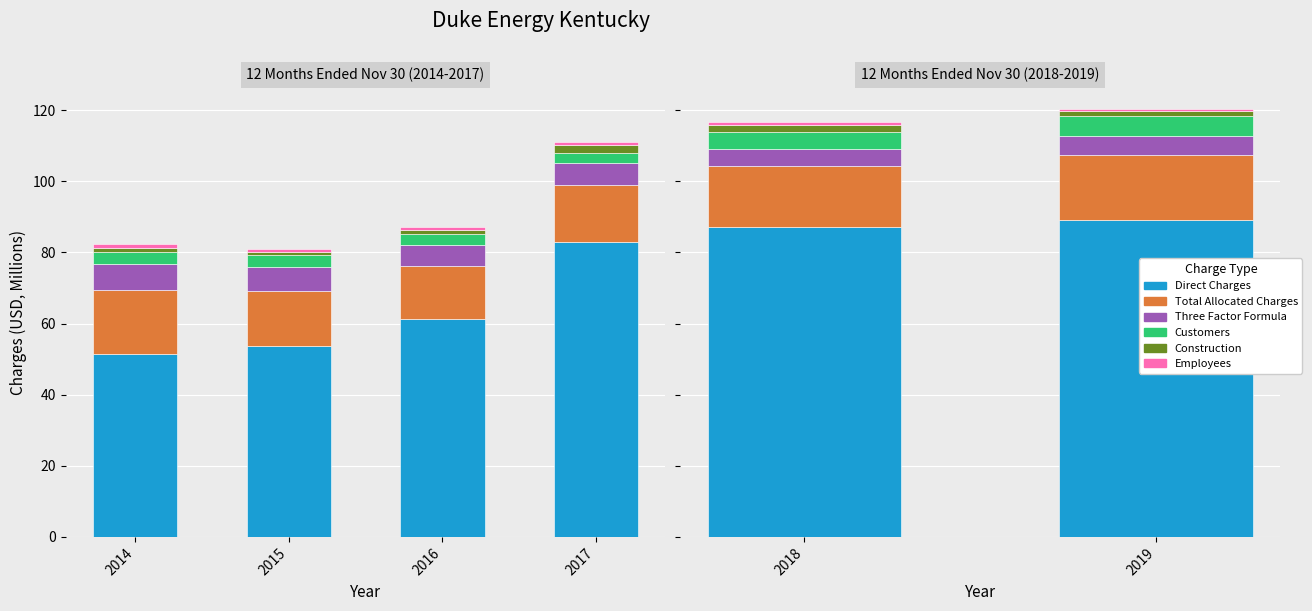

What is the difference between the Direct Charges values at 2018 and 2019?

2.0